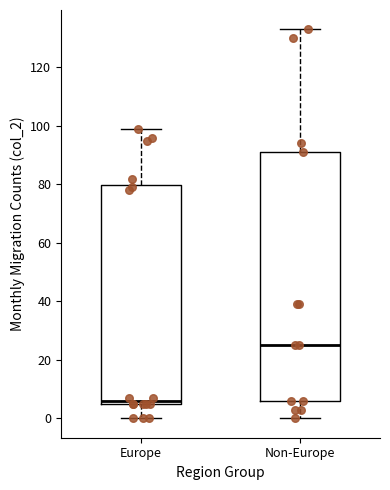

Reading left to right, read every box against the y-axis: the position of its median line, the range the box covers, and the ends of its whiskers. The values are not printed on the chart, so give them approximately, as read against the axis.

Europe: median 6 (just above the box's lower edge), box 6 to 80, whiskers 0 to 100
Non-Europe: median 26, box 6 to 92, whiskers 0 to 134